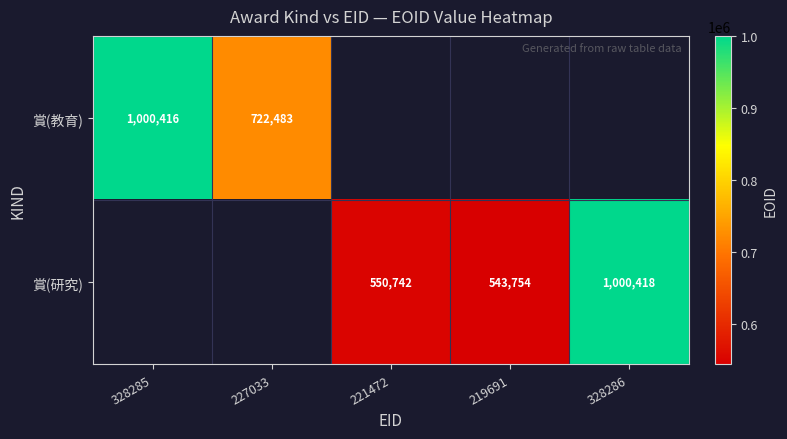

What is the smallest value displayed?

543754.0